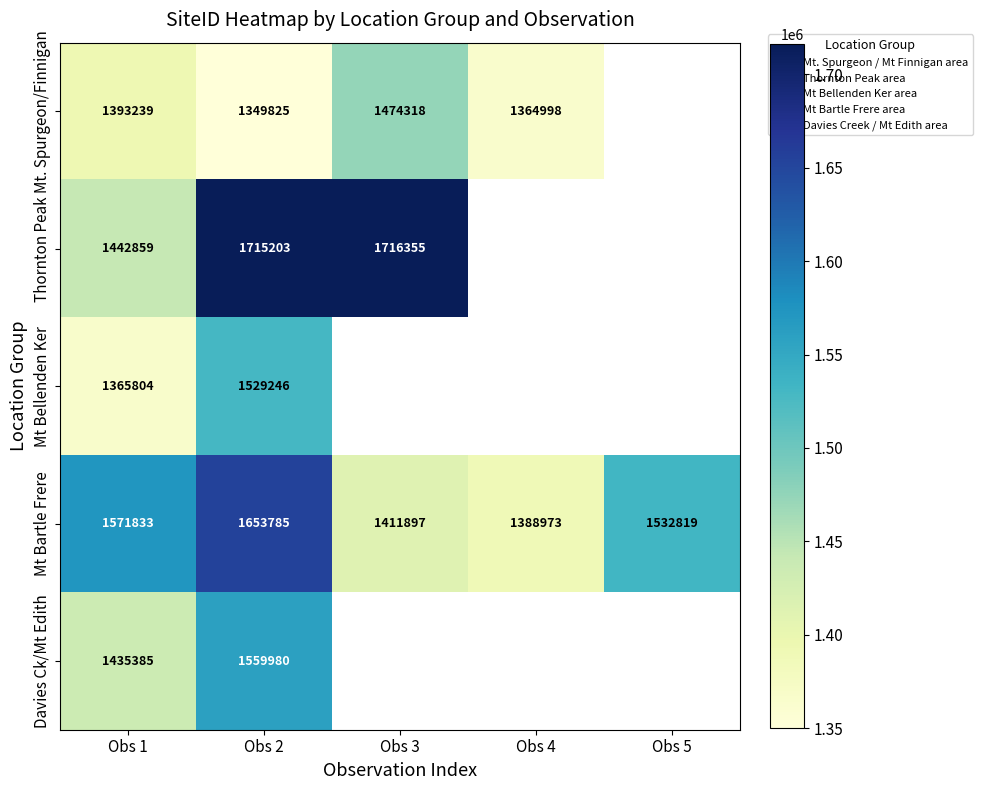

What value does the Mt. Spurgeon/Finnigan series have at Obs 2?

1349825.0